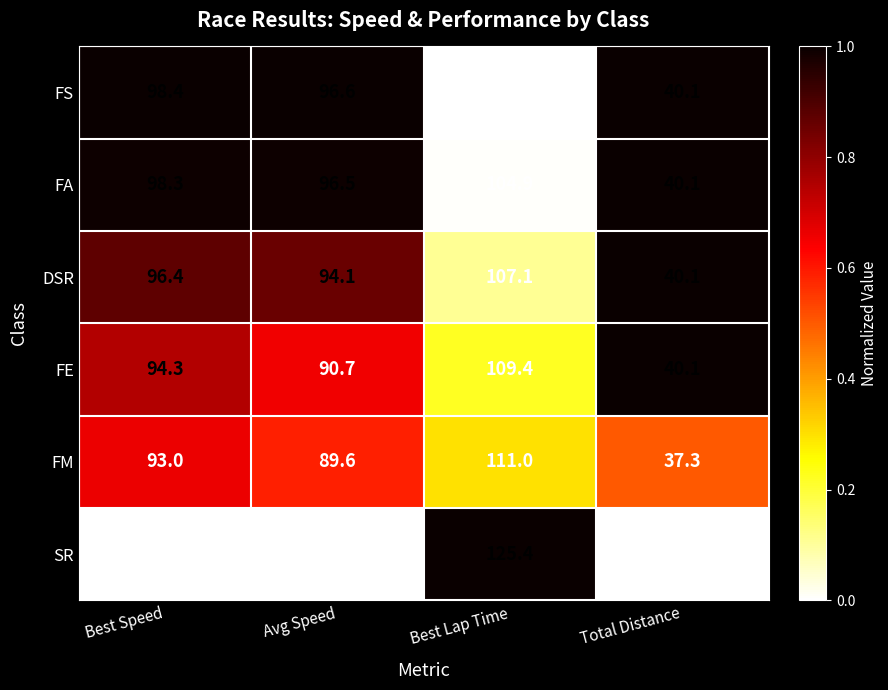

True or false: FE has a value of 40.4 at Best Speed.

False